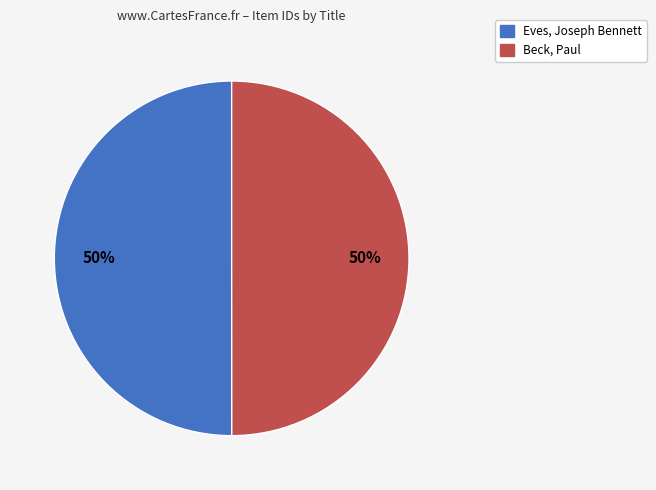

To the nearest percent, what portion does Beck, Paul represent?

50%